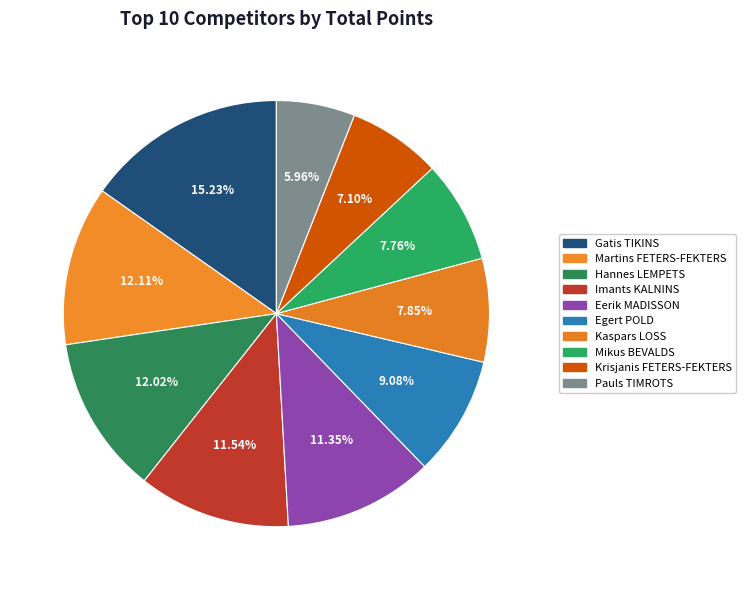

Do Pauls TIMROTS and Egert POLD together represent more than half of the pie?

No